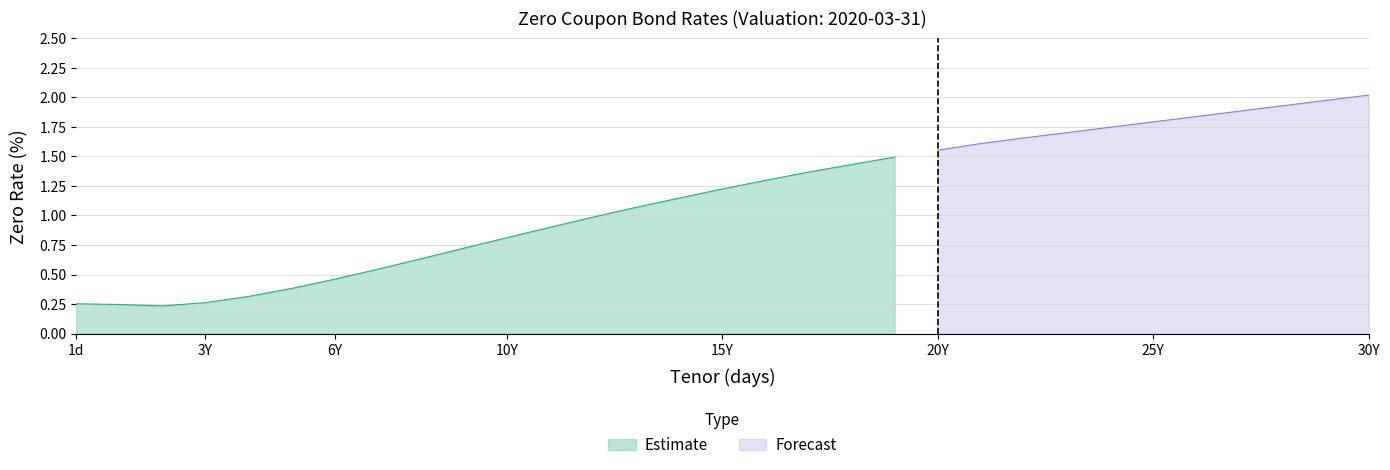

List the labels in order of value, smallest first.

730, 365, 1, 1095, 1461, 1826, 2191, 2556, 2922, 3287, 3652, 4017, 4383, 4748, 5113, 5478, 5844, 6209, 6574, 6939, 7305, 7670, 8035, 8400, 8766, 9131, 9496, 9861, 10227, 10592, 10957